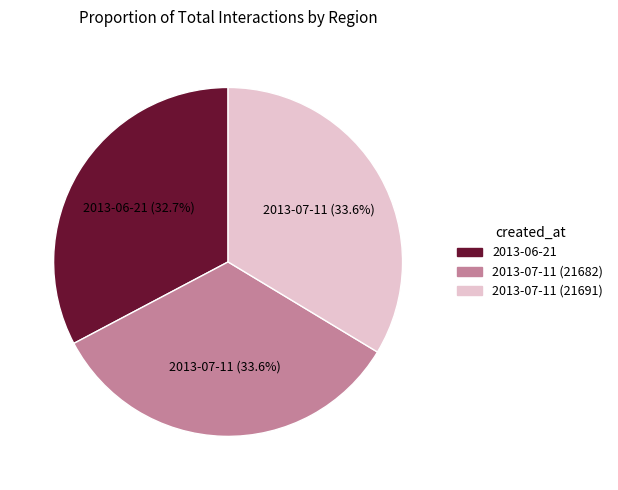

Does 2013-07-11 (21691) represent more than half of the total?

No